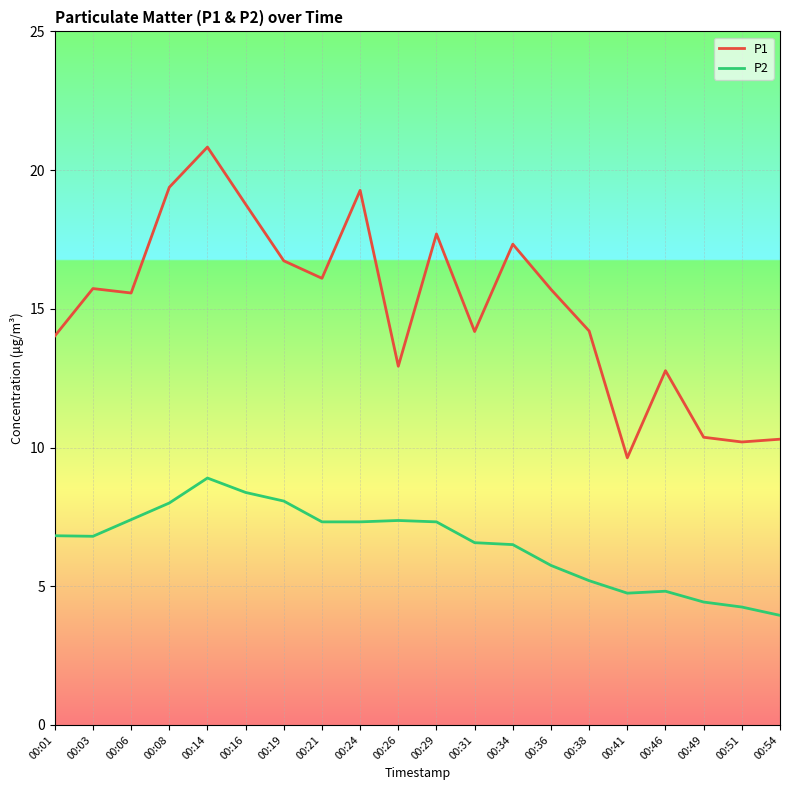

At which label does P2 first exceed 6?

00:01